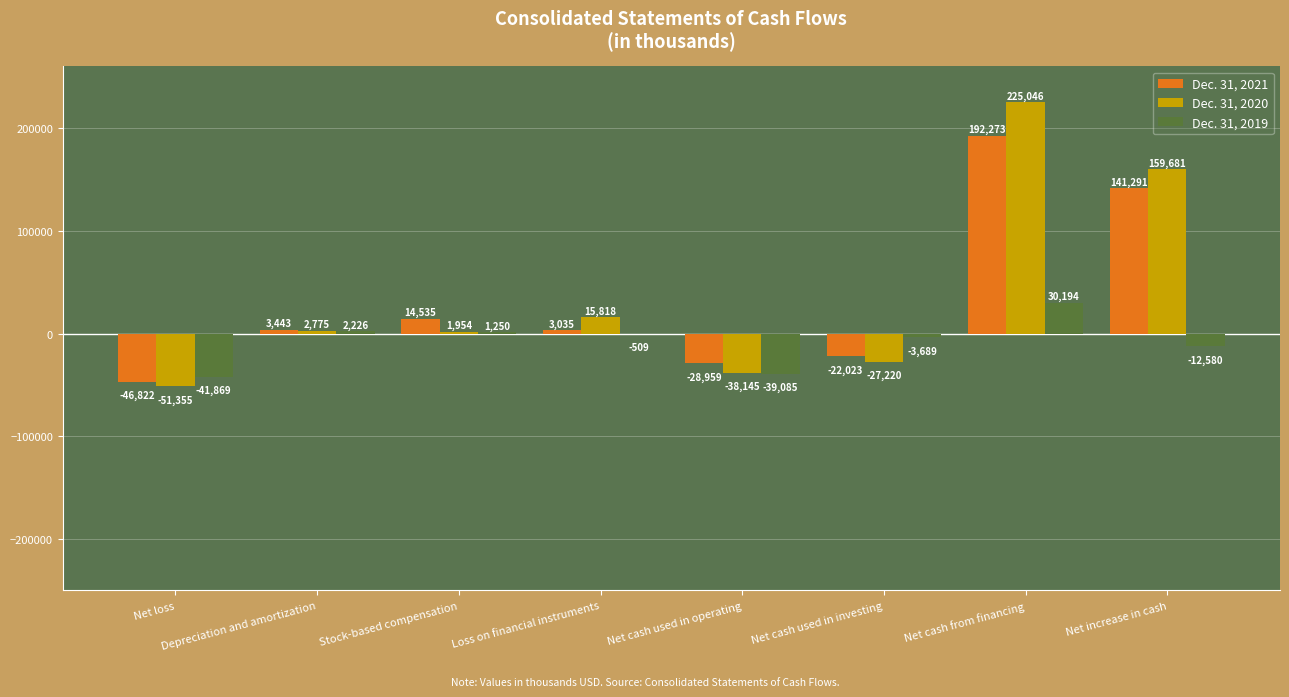

What is the sum of the Dec. 31, 2020 values at Net cash used in operating and Net increase in cash?

121536